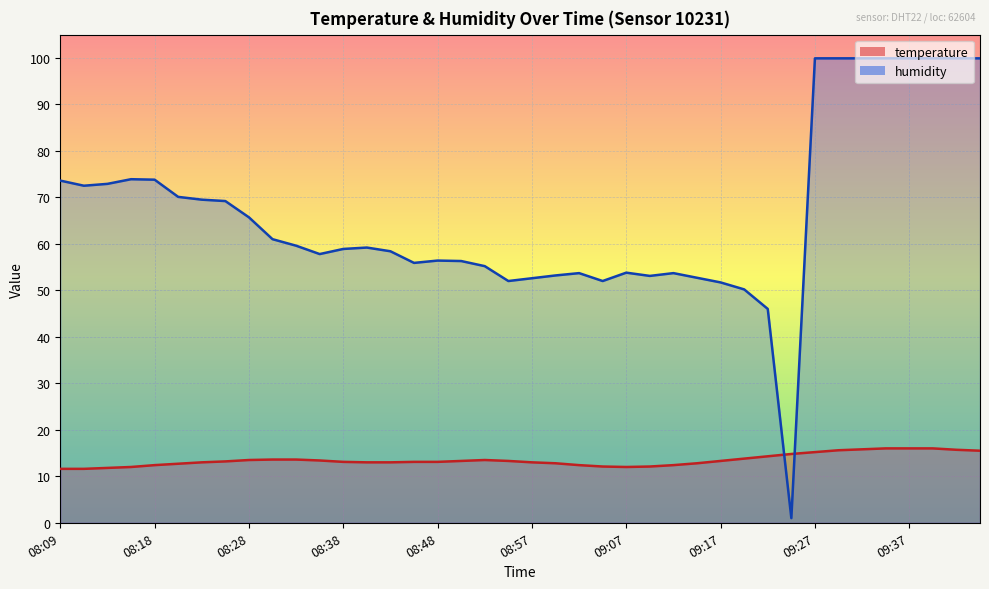

The humidity series shows 72.5 at 08:11. True or false?

True